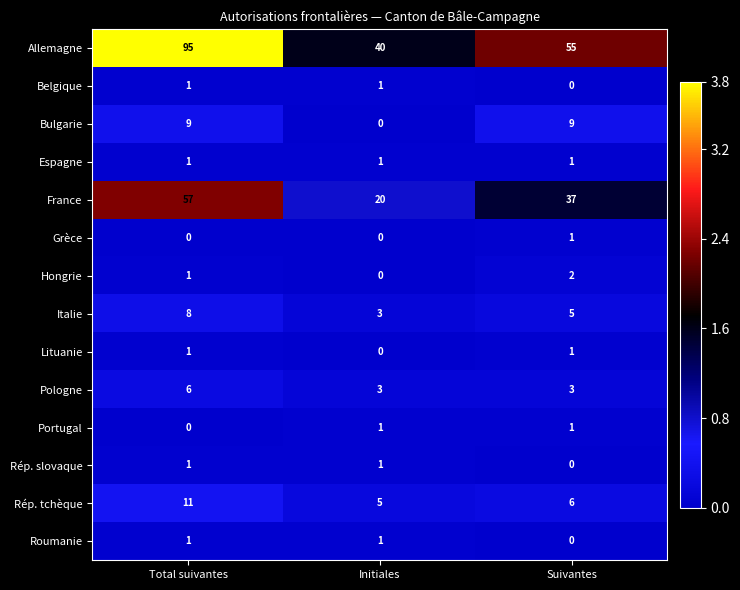

The value of Roumanie at Initiales is 1. True or false?

True